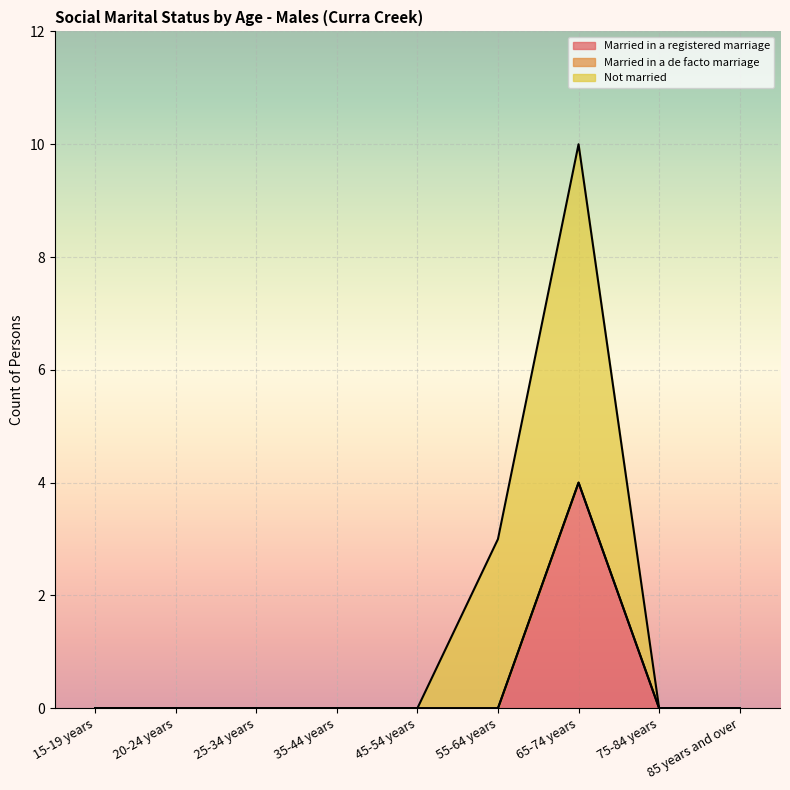

At which category is the sum across all series the highest?

65-74 years